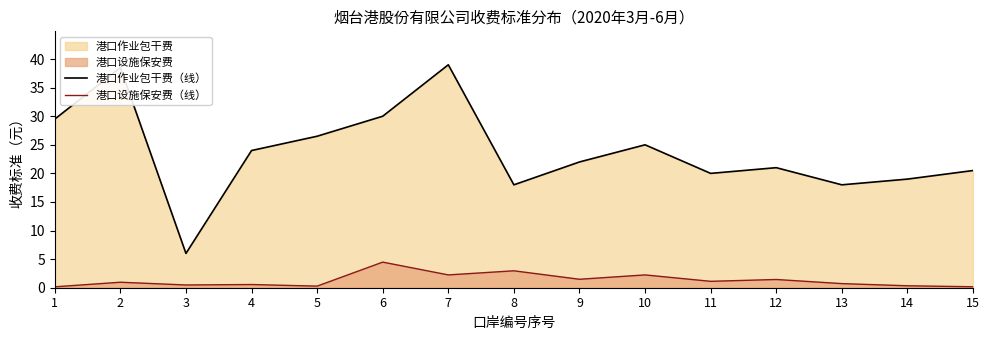

Rank the series at 13 from lowest to highest value.

港口设施保安费（线）, 港口作业包干费（线）